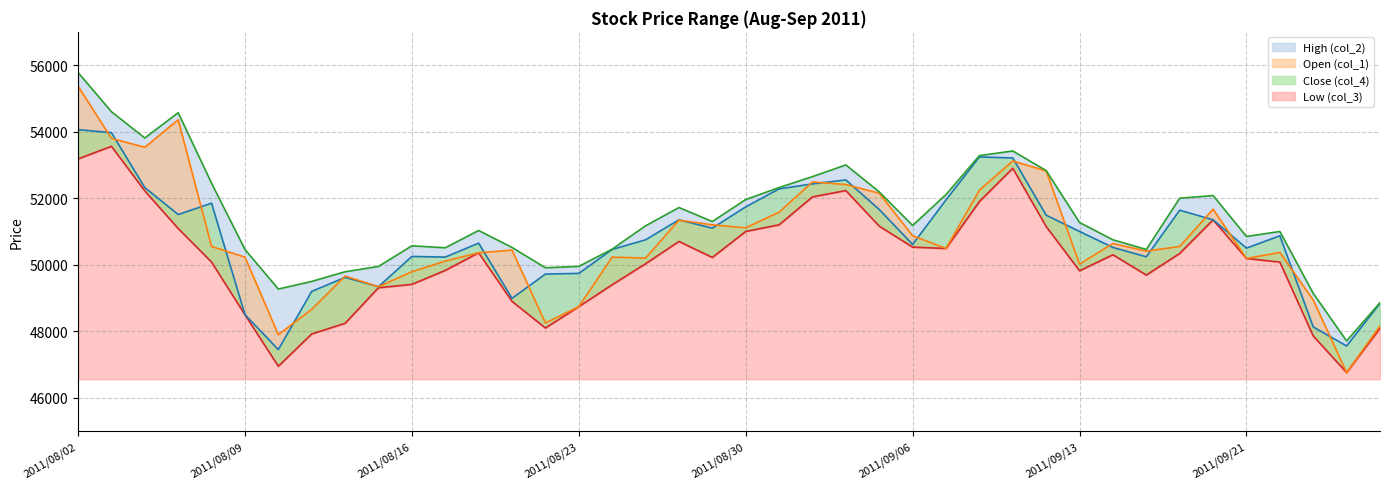

What is the average value of the Low (col_3) series?

50146